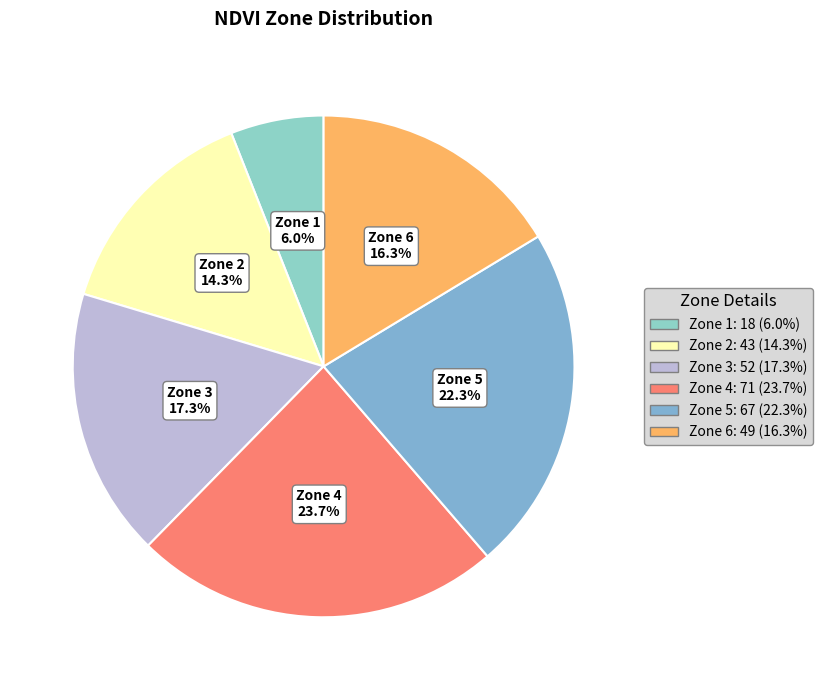

Combined, do Zone 4 and Zone 3 account for over 50%?

No